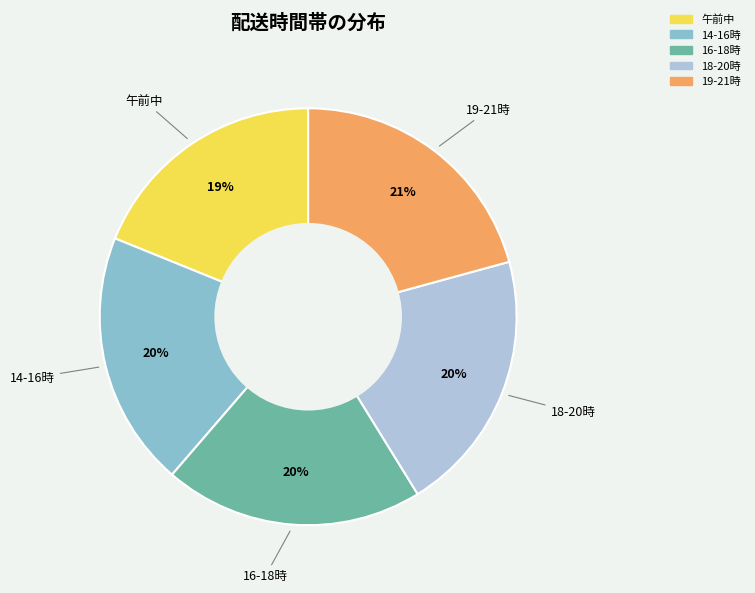

Between 午前中 and 14-16時, which is larger?

14-16時